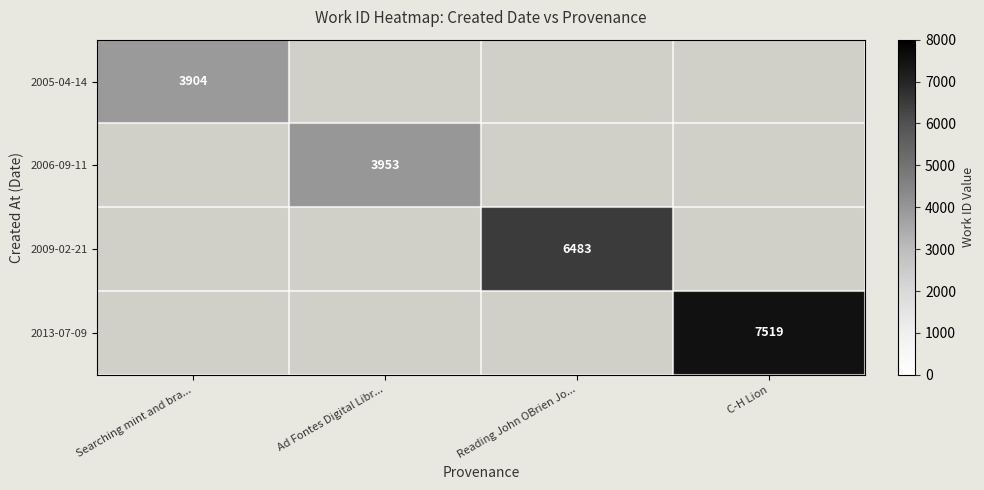

Is the value of 2005-04-14 at Searching mint and bra... greater than the value of 2009-02-21 at Reading John OBrien Jo...?

No